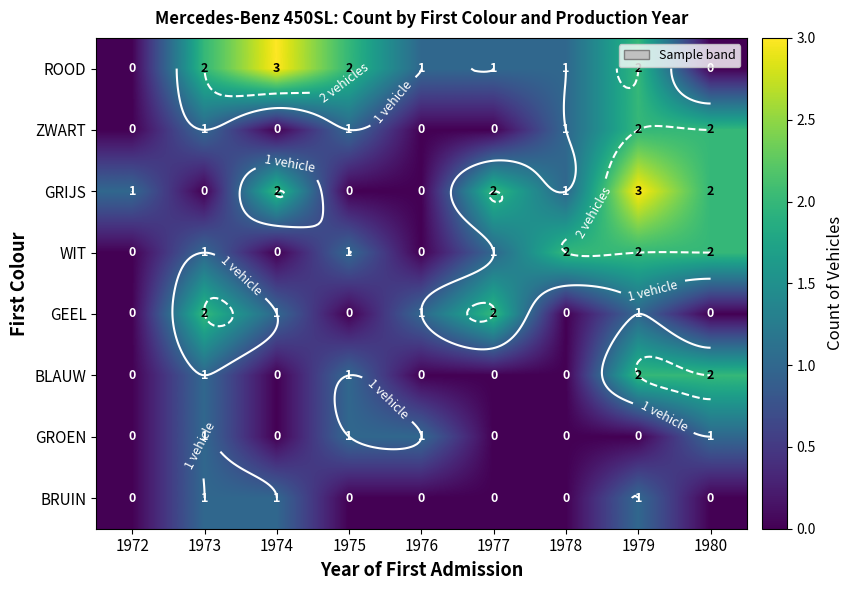

How many values in the GEEL series are below 1?

4